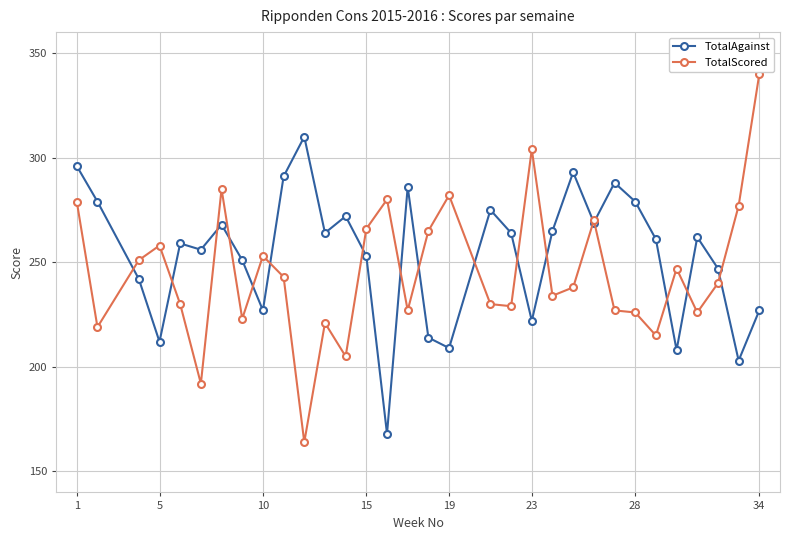

What is the maximum value shown in the chart?

340